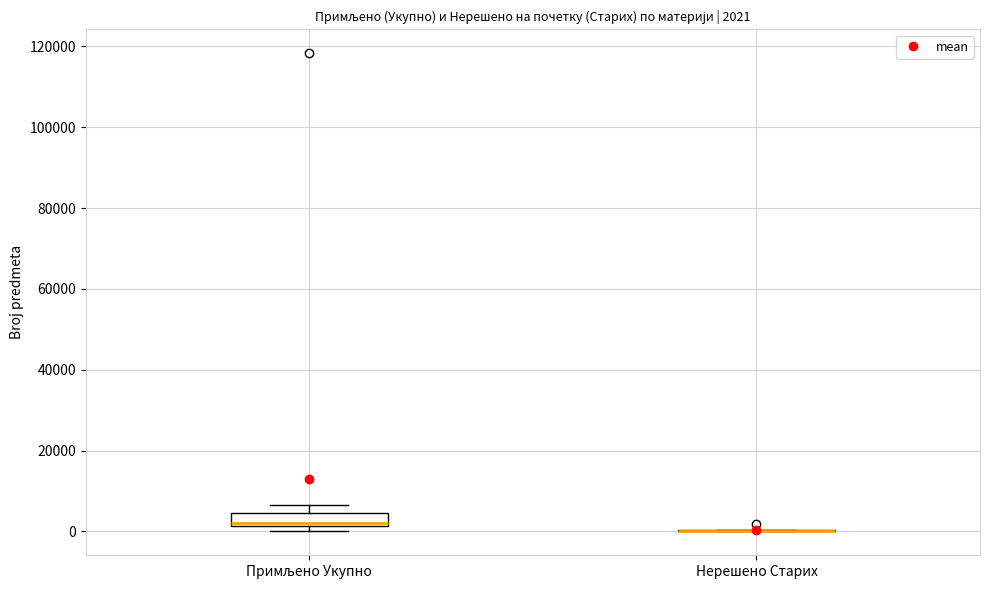

Which box is the tallest, from its lower edge to its upper edge?

Примљено Укупно